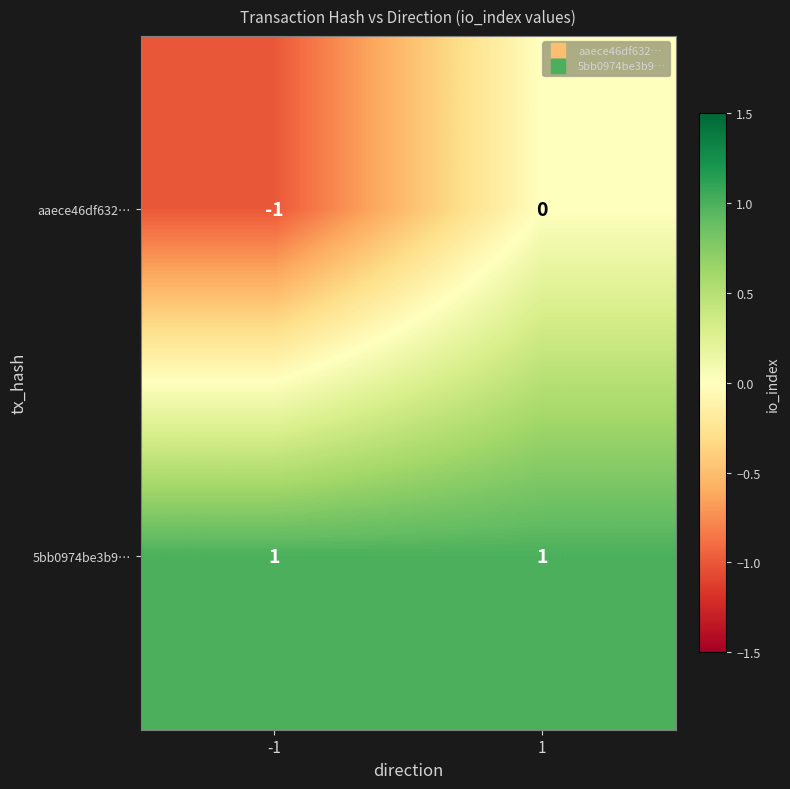

Which series has the largest total across all categories?

5bb0974be3b9…